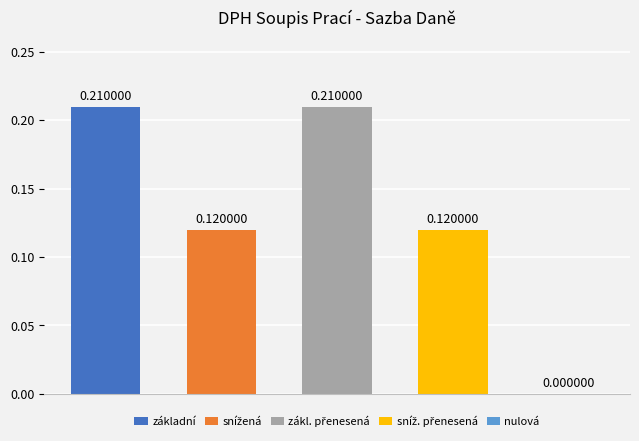

The value of nulová at Sazba daně is 0.0. True or false?

True